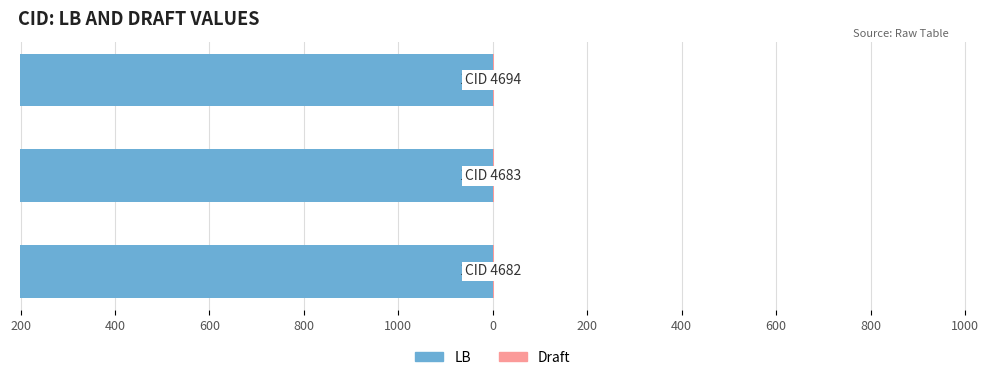

Reading right to left, what are all the values shown in this chart?

LB: 4694=1001	4683=1001	4682=1001
Draft: 4694=3	4683=3	4682=3